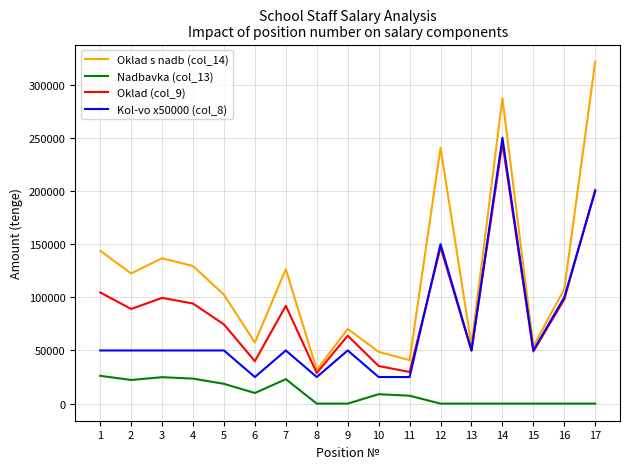

Rank the series by their average value, from lowest to highest.

Nadbavka (col_13), Kol-vo x50000 (col_8), Oklad (col_9), Oklad s nadb (col_14)